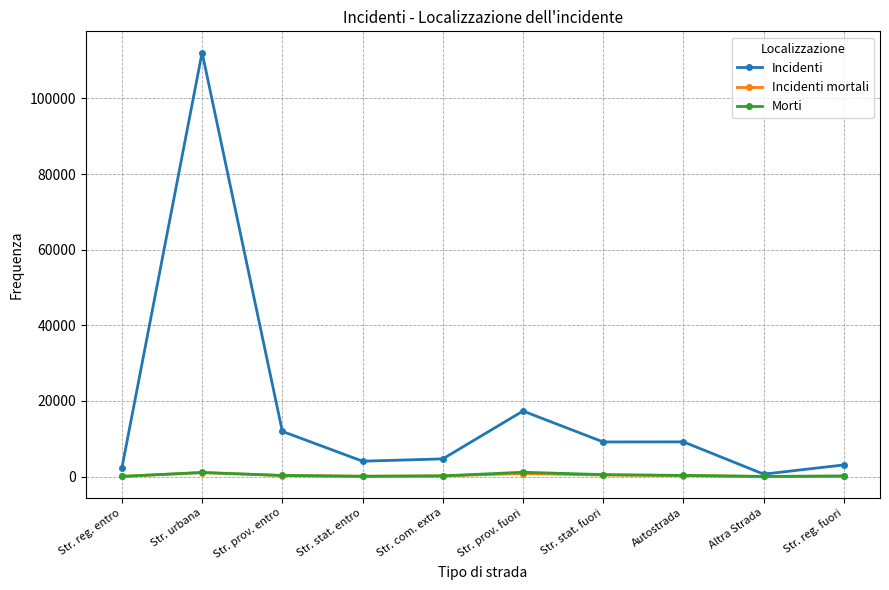

Which series has the largest range (max minus min)?

Incidenti